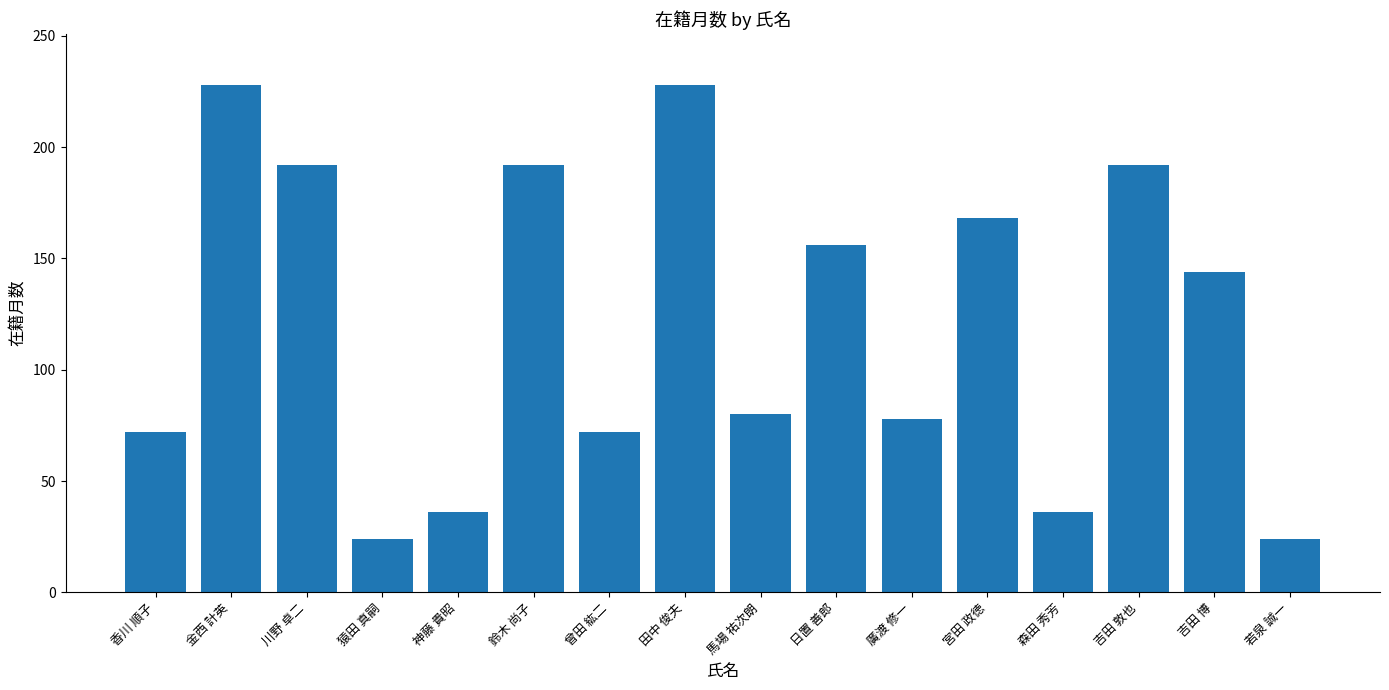

What is the smallest value displayed?

24